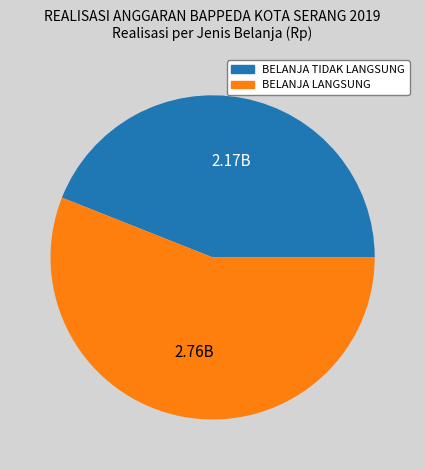

Is BELANJA TIDAK LANGSUNG the majority of the pie?

No